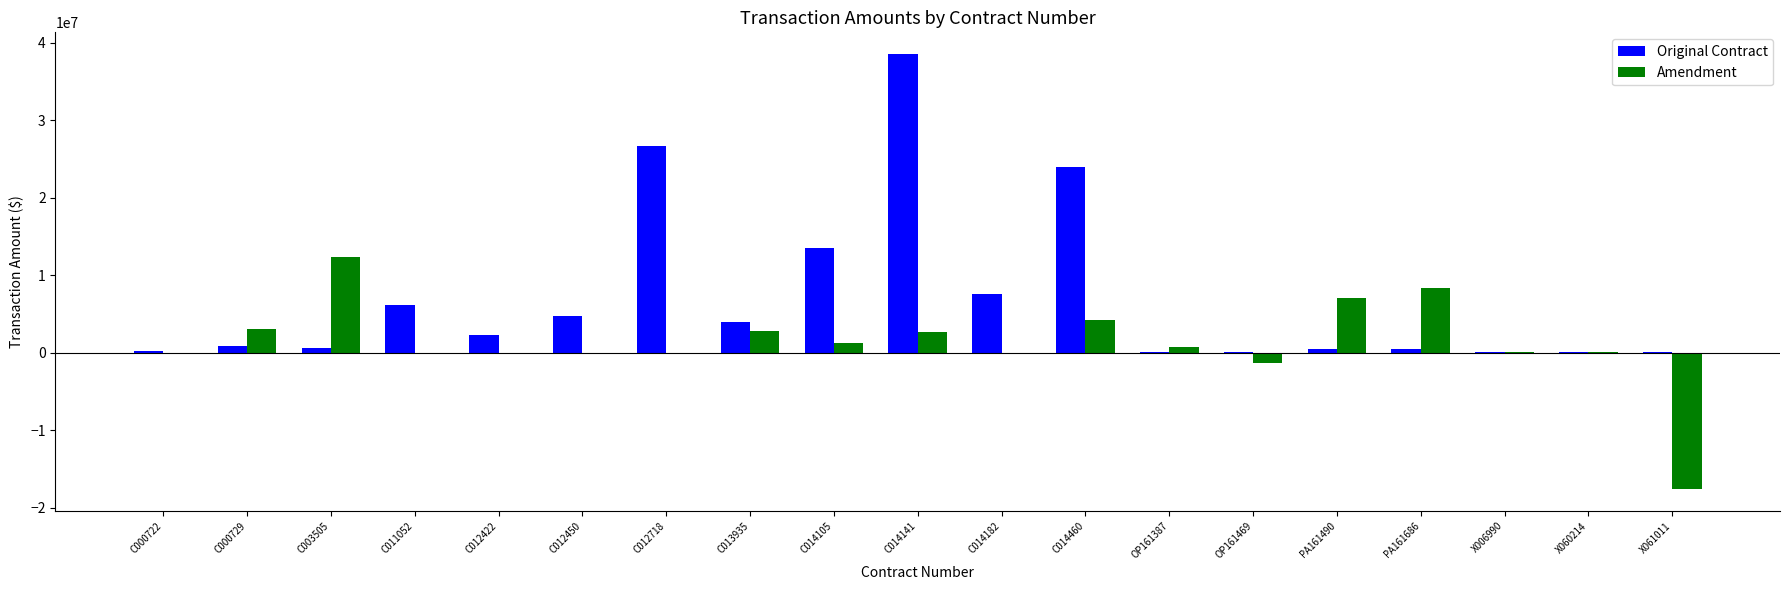

Where is Amendment nearest to the value -2675548?

OP161469